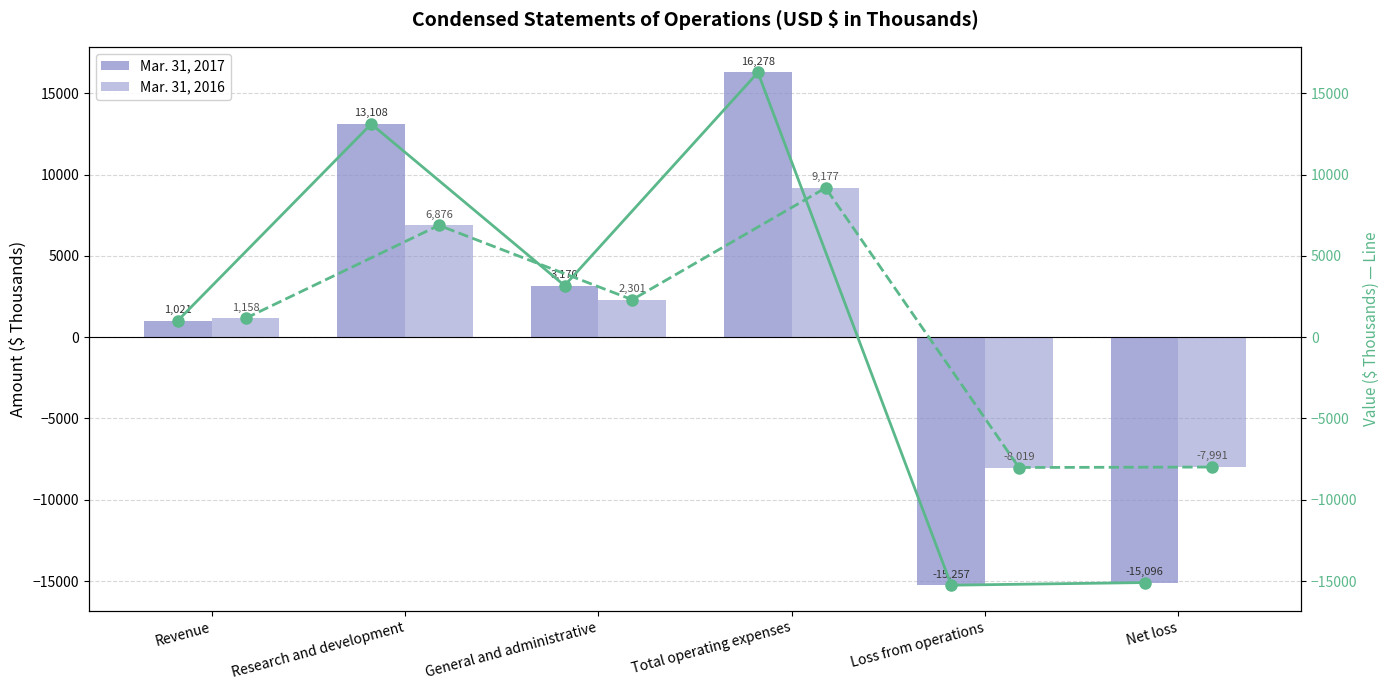

How many groups of bars are there?

6